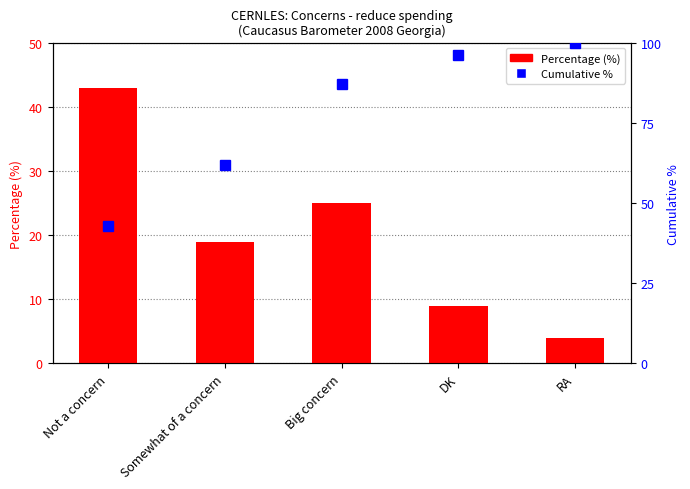

What is the difference between the maximum and minimum values in the Cumulative % series?

57